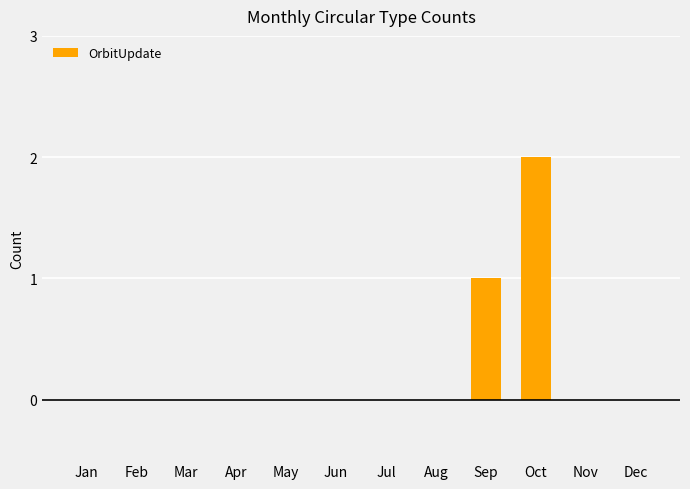

The value at Apr is 0. True or false?

True